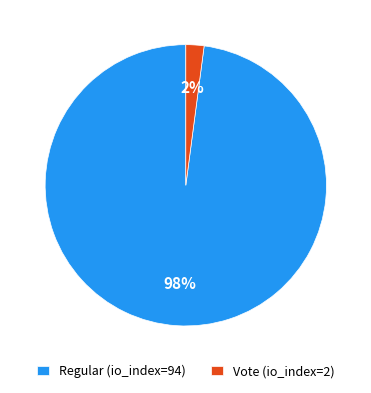

What is the smallest slice in the pie chart?

Vote (io_index=2)